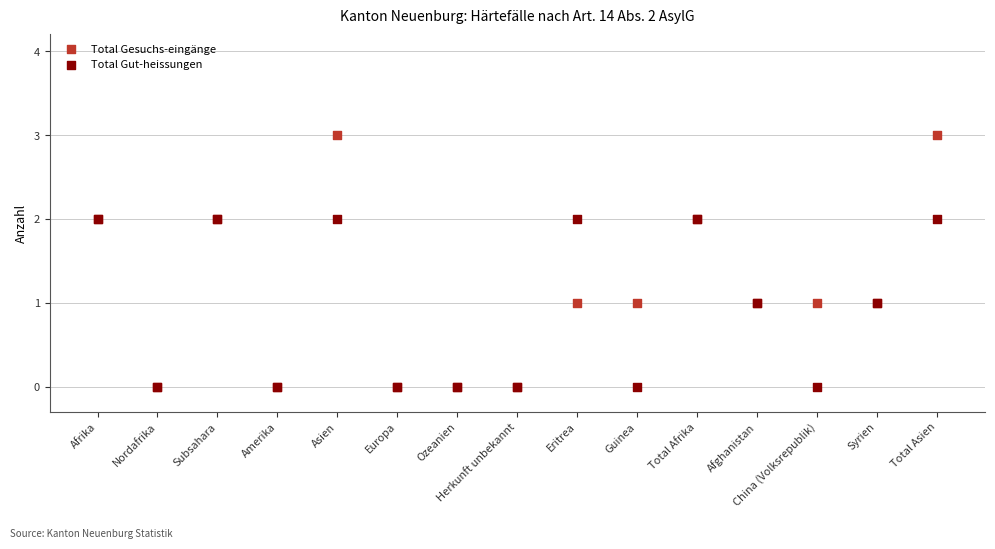

Which series has the widest spread of Y values?

Total Gesuchs-eingänge